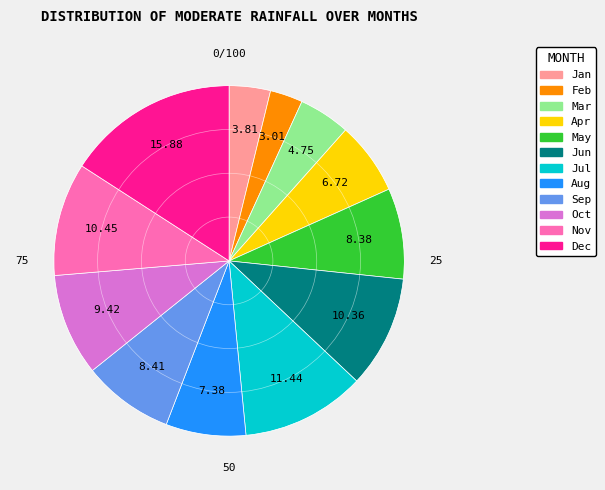

Is there any slice that represents more than half of the pie?

No